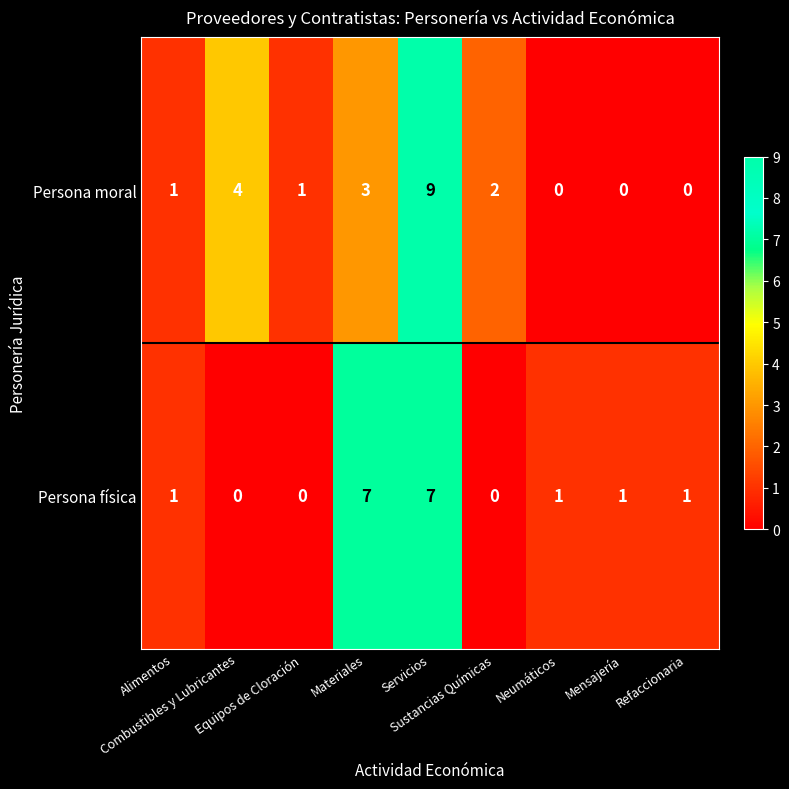

Count the Persona moral values in the range 0 to 3.

7